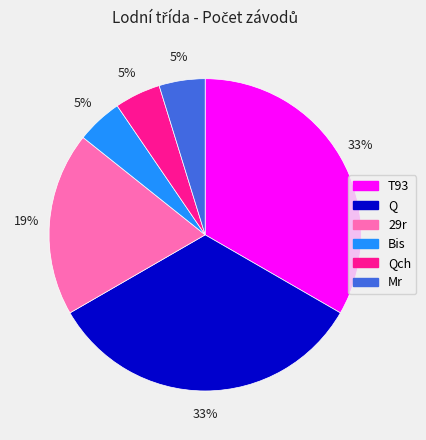

To the nearest percent, what is the average slice percentage?

17%